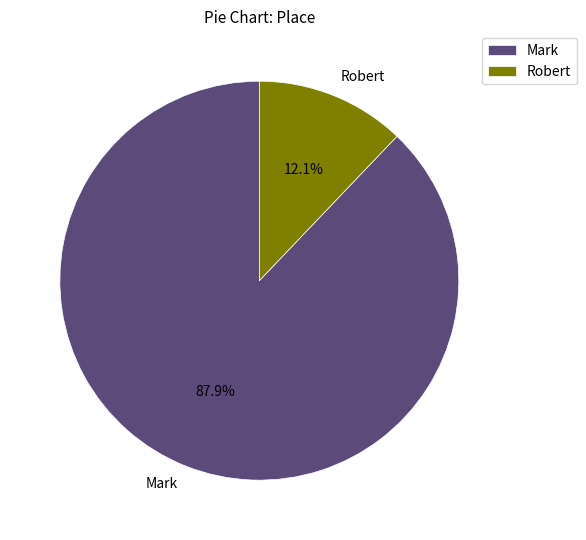

Which slice is the largest?

Mark